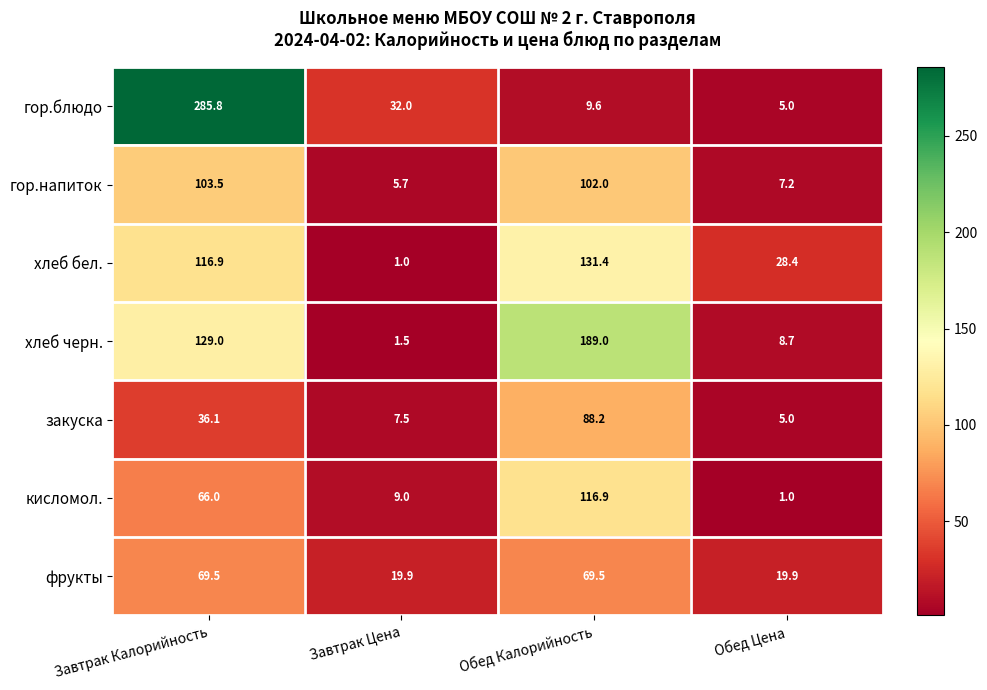

Between Завтрак Цена and Обед Калорийность, which series saw the biggest shift?

хлеб черн.